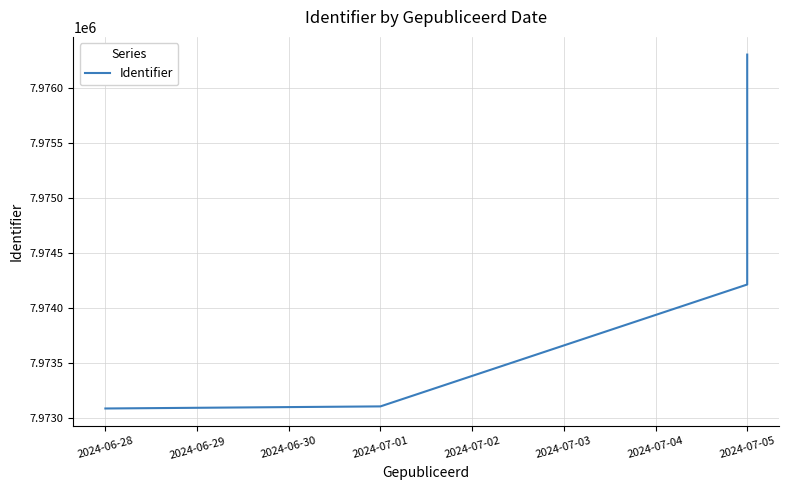

True or false: the data shows 3324210 at 2024-07-05.

False